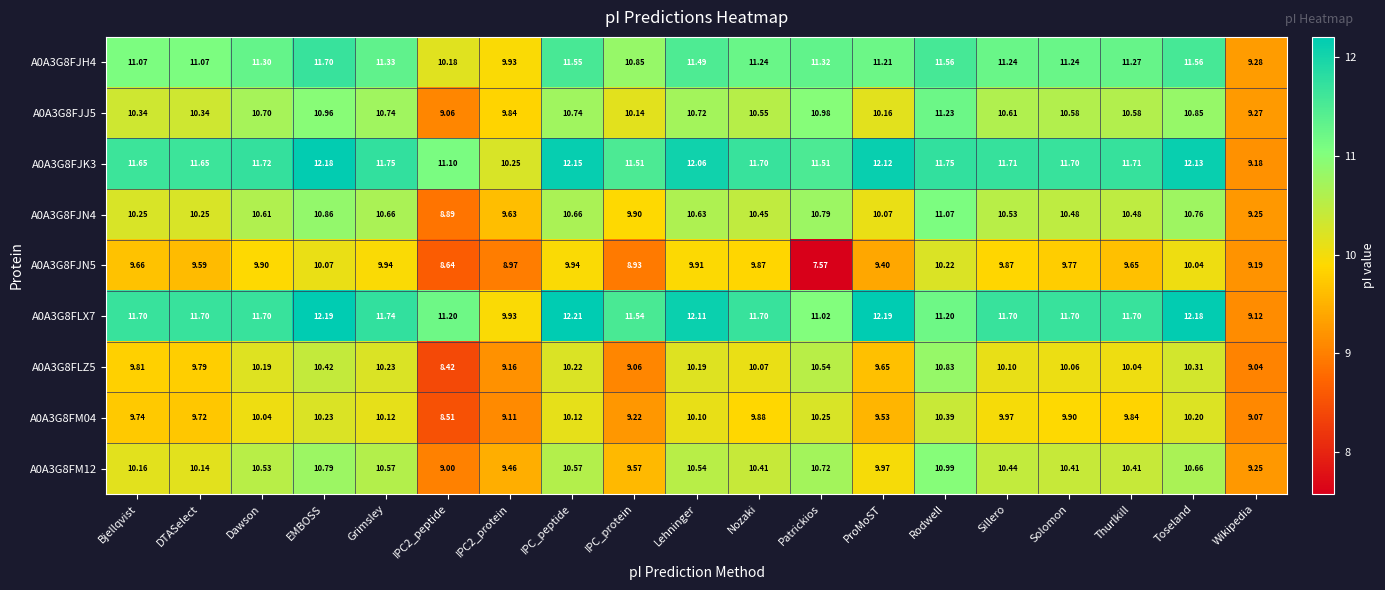

What is the difference between the highest and lowest values at Toseland?

2.1